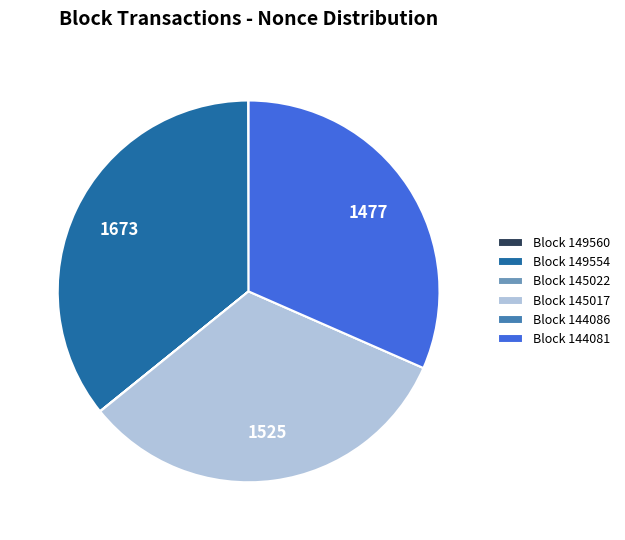

Is there any slice that represents more than half of the pie?

No